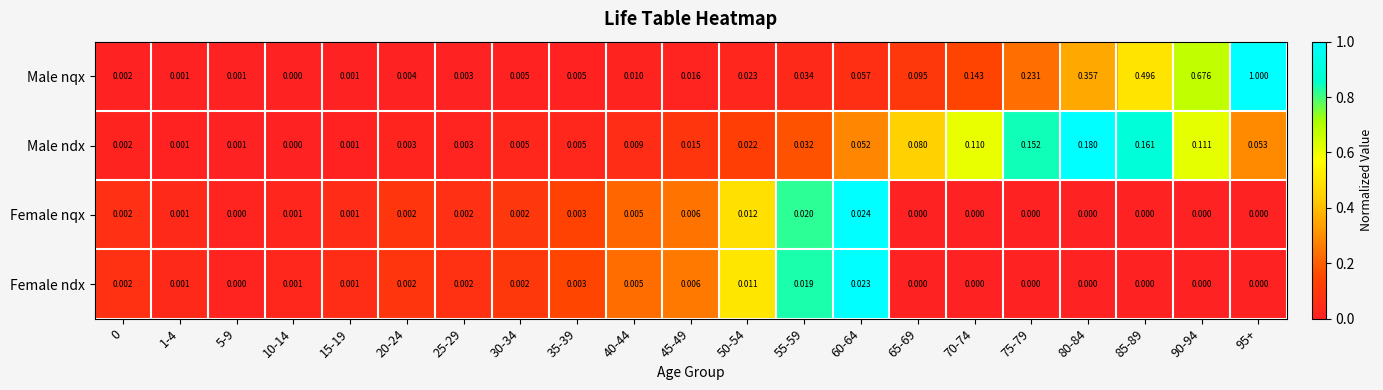

Which series has the widest spread of values?

Male nqx